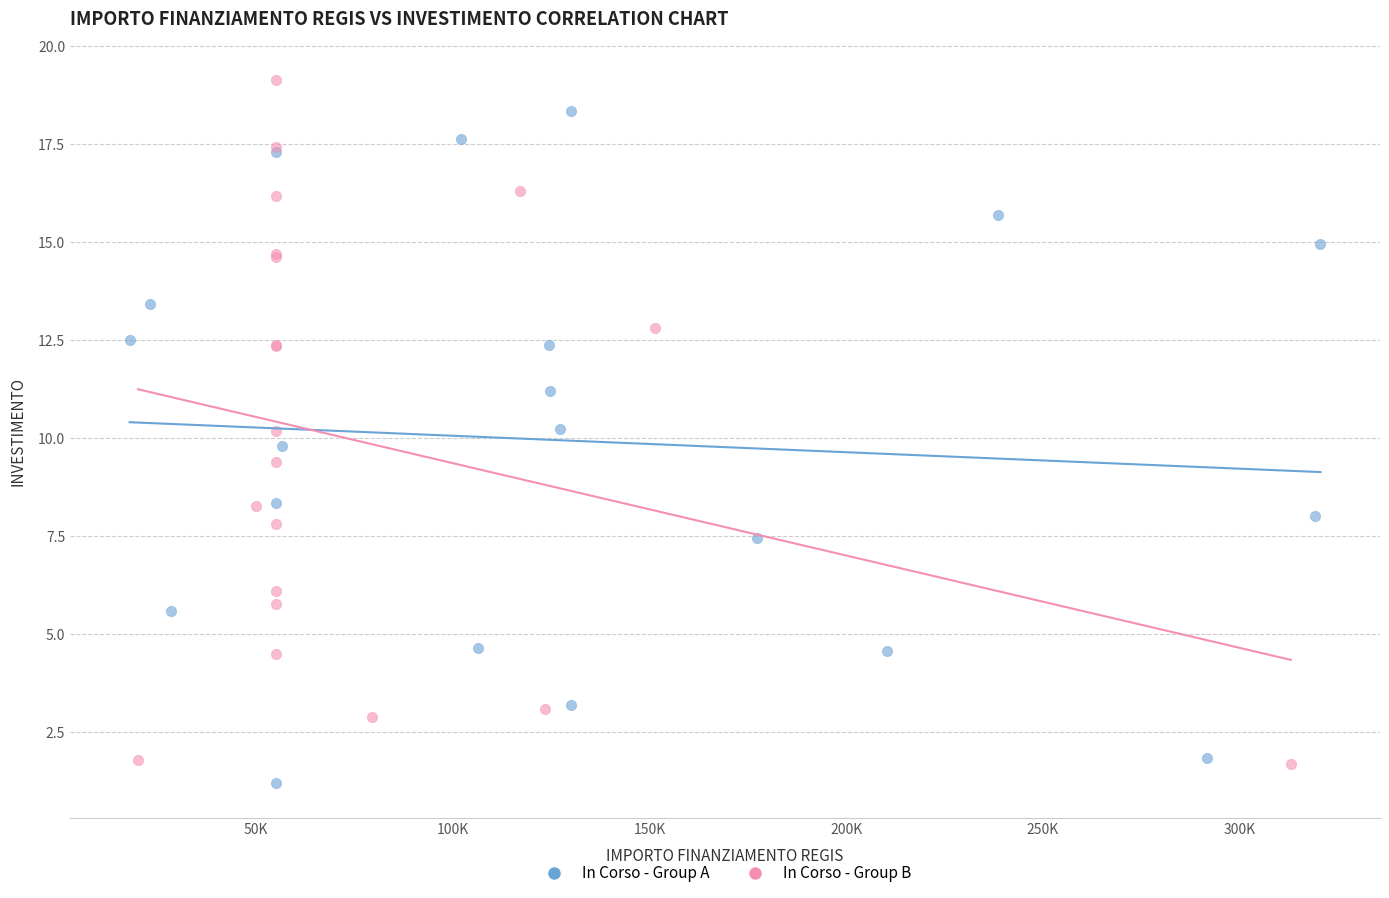

Which series contains the lowest Y value?

In Corso - Group A